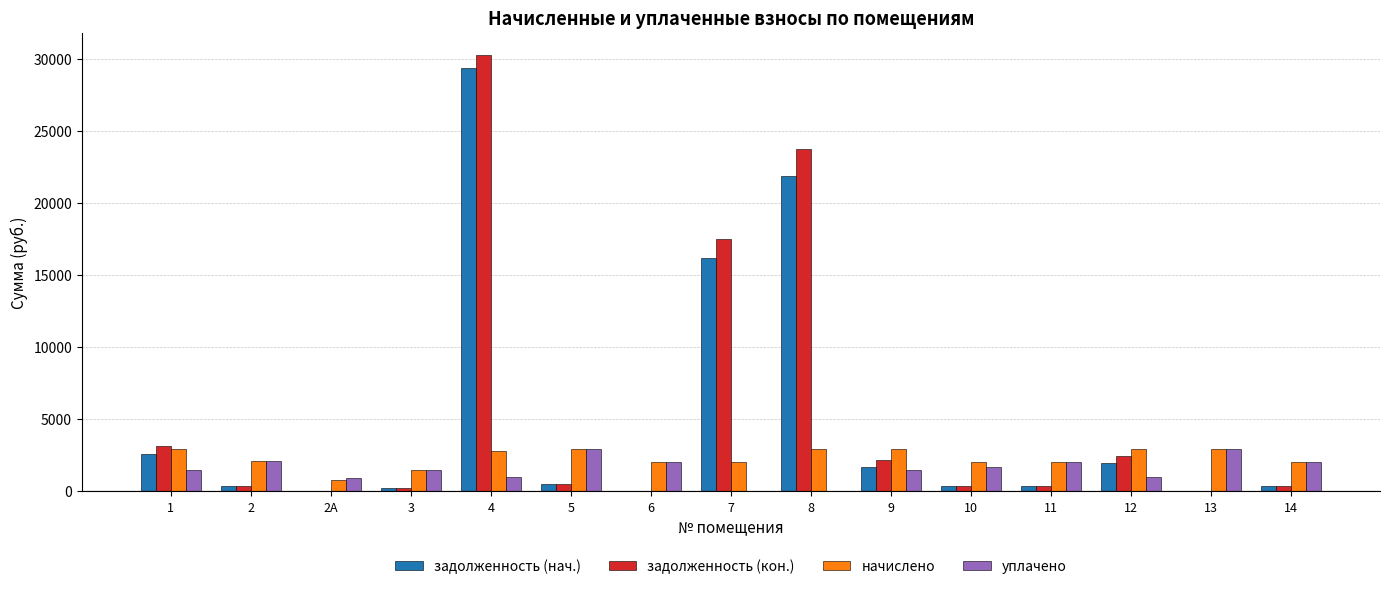

Count the number of data series in this chart.

4